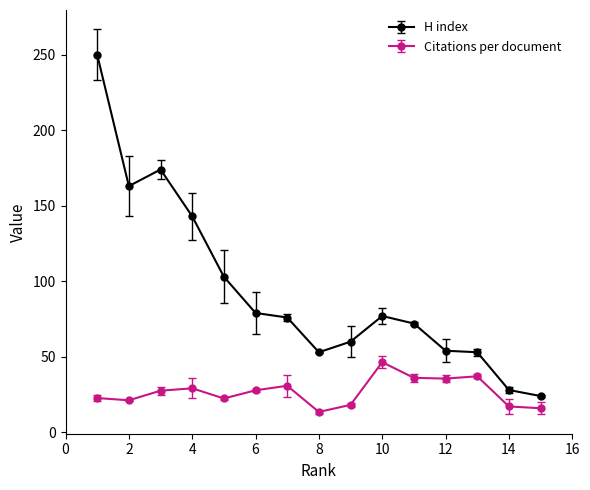

Which series has the widest spread of values?

H index